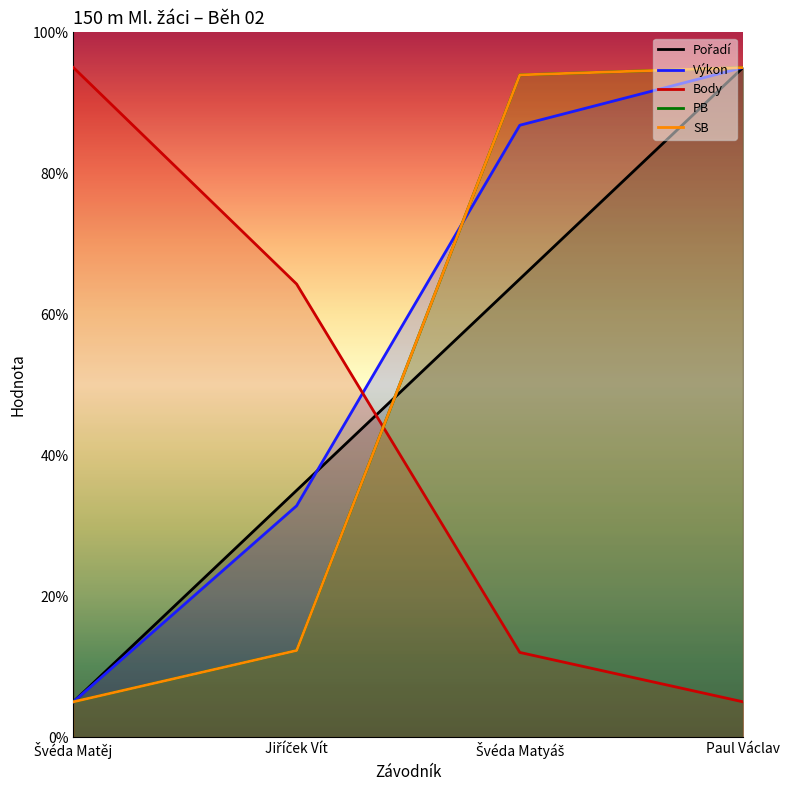

What position from the left is Švéda Matěj?

1